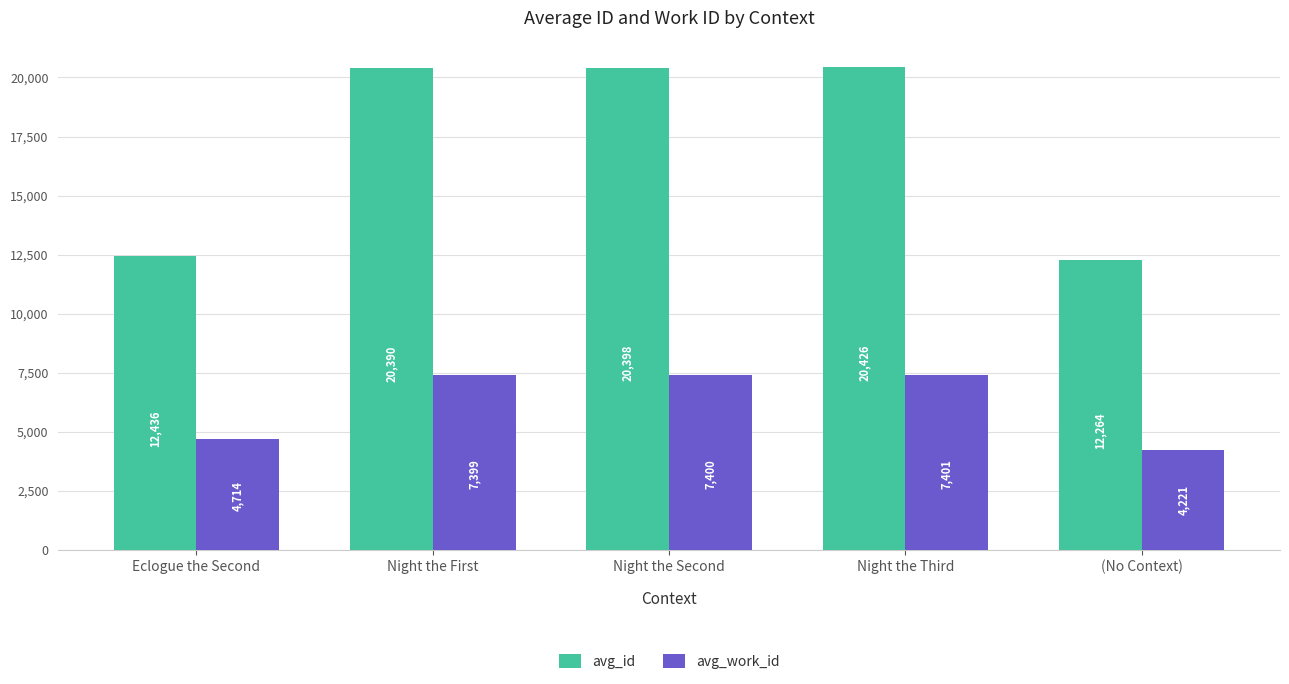

True or false: avg_work_id has a value of 7399 at Night the First.

True